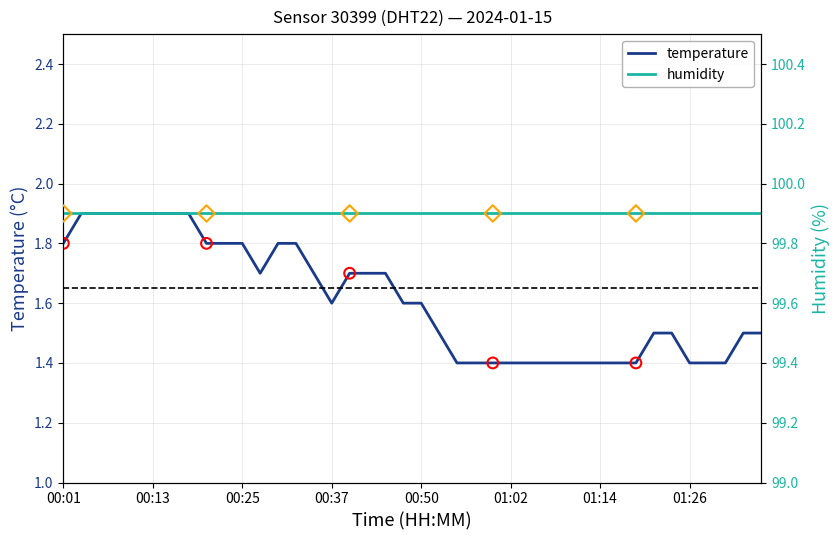

Which has a higher value, 00:42 or 00:08?

00:08